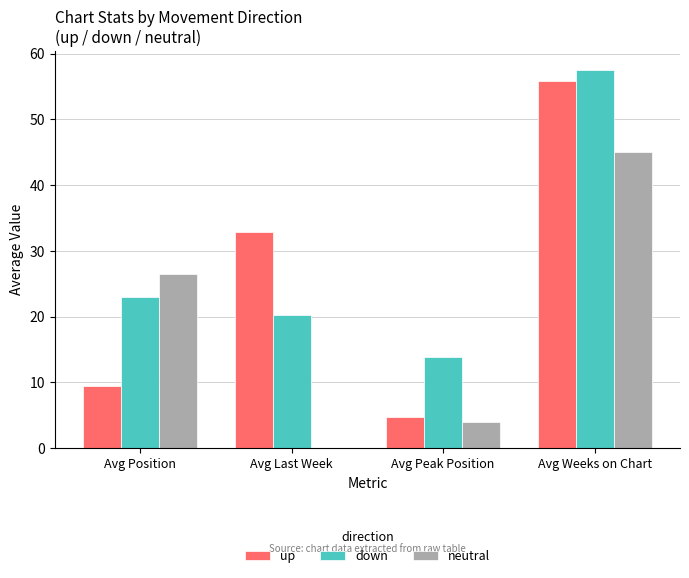

Is the value of down at Avg Peak Position greater than the value of neutral at Avg Weeks on Chart?

No